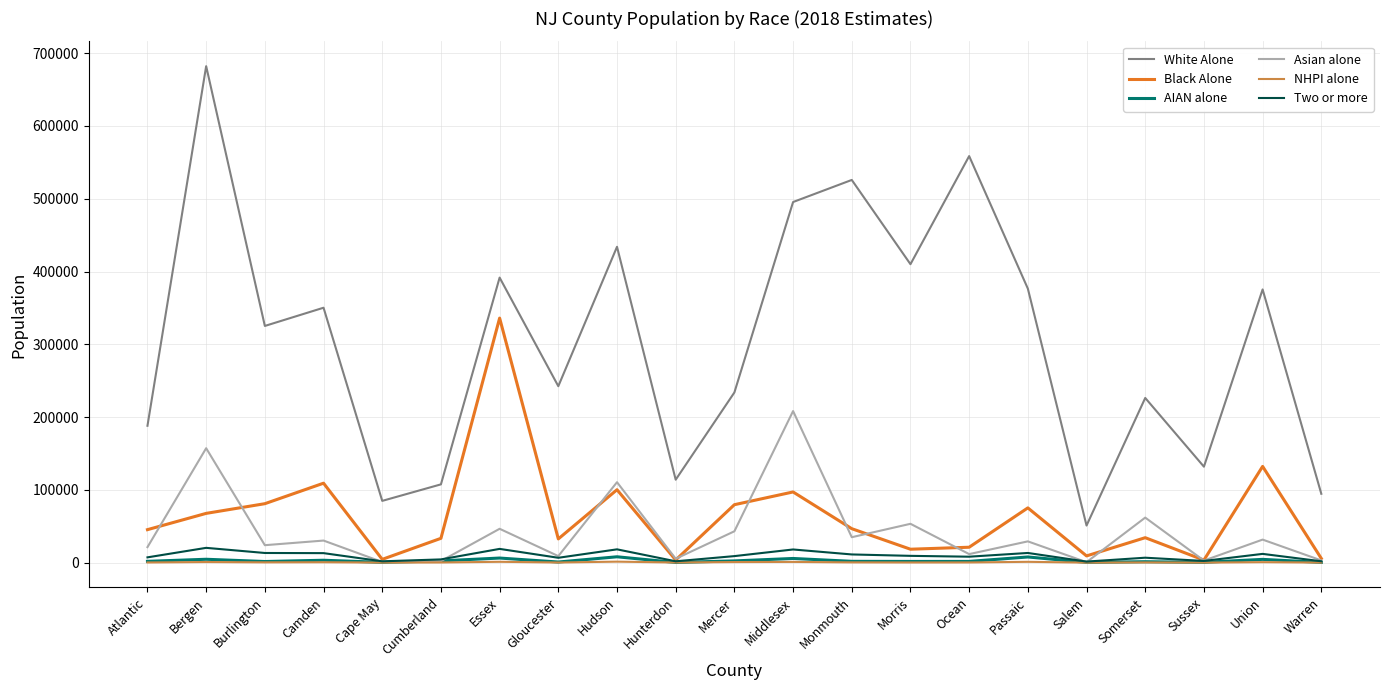

What is the minimum value for NHPI alone?

35